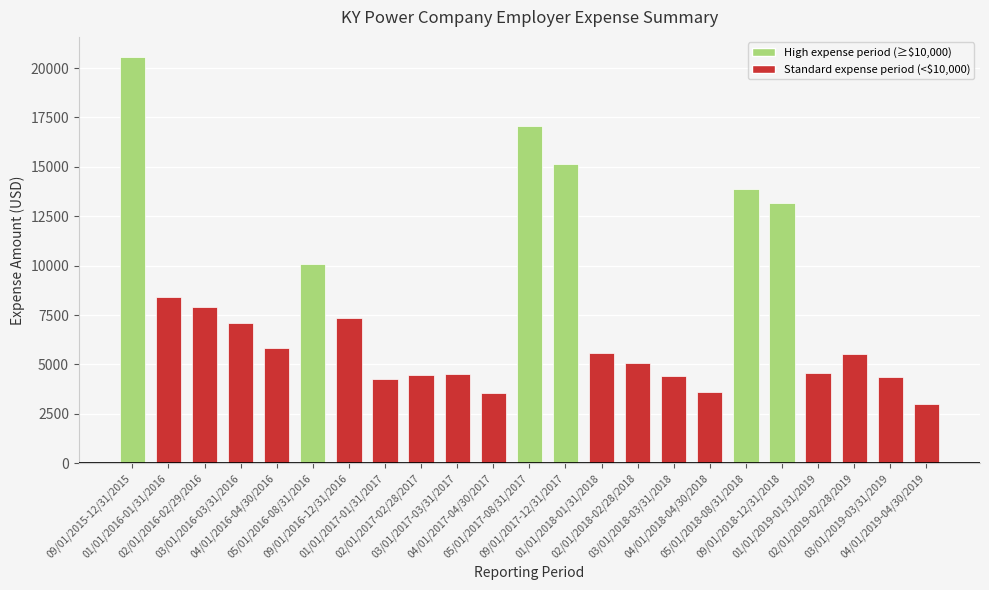

What is the sum of all values?

179481.6